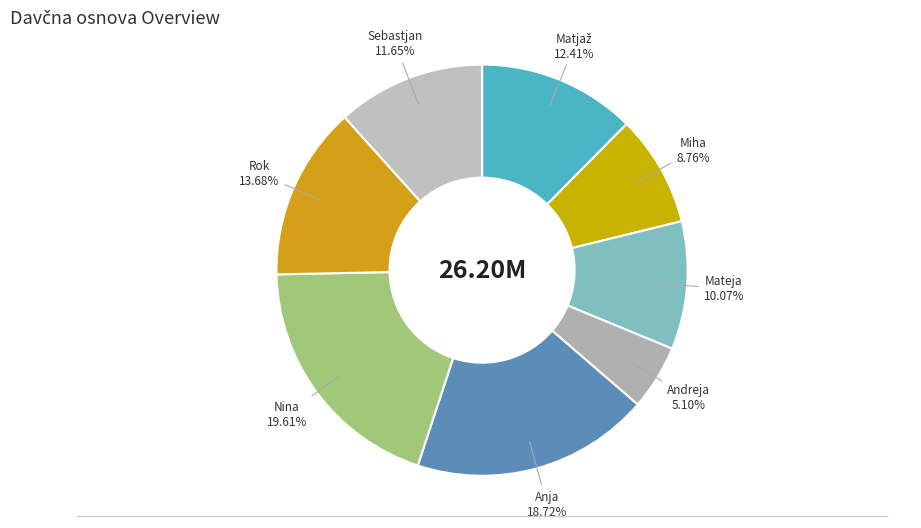

Approximately how many times larger is the value at Anja compared to Miha?

2.1